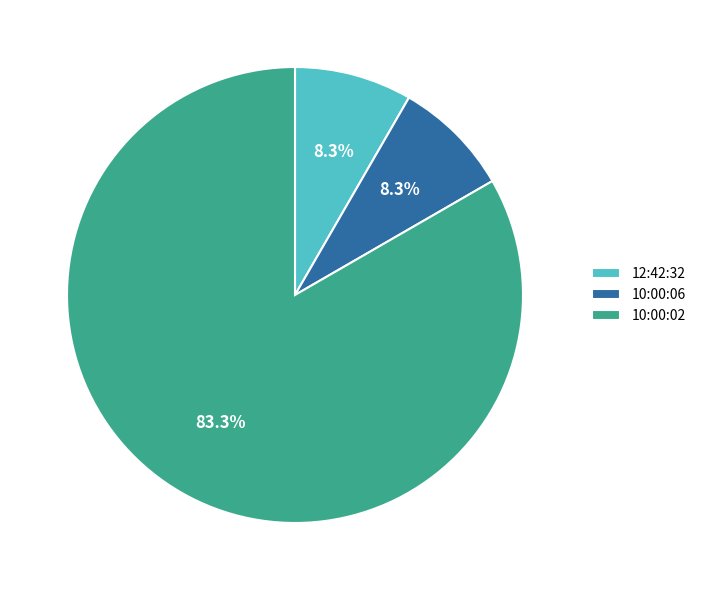

Is it true that 12:42:32 is 1% of the pie?

False